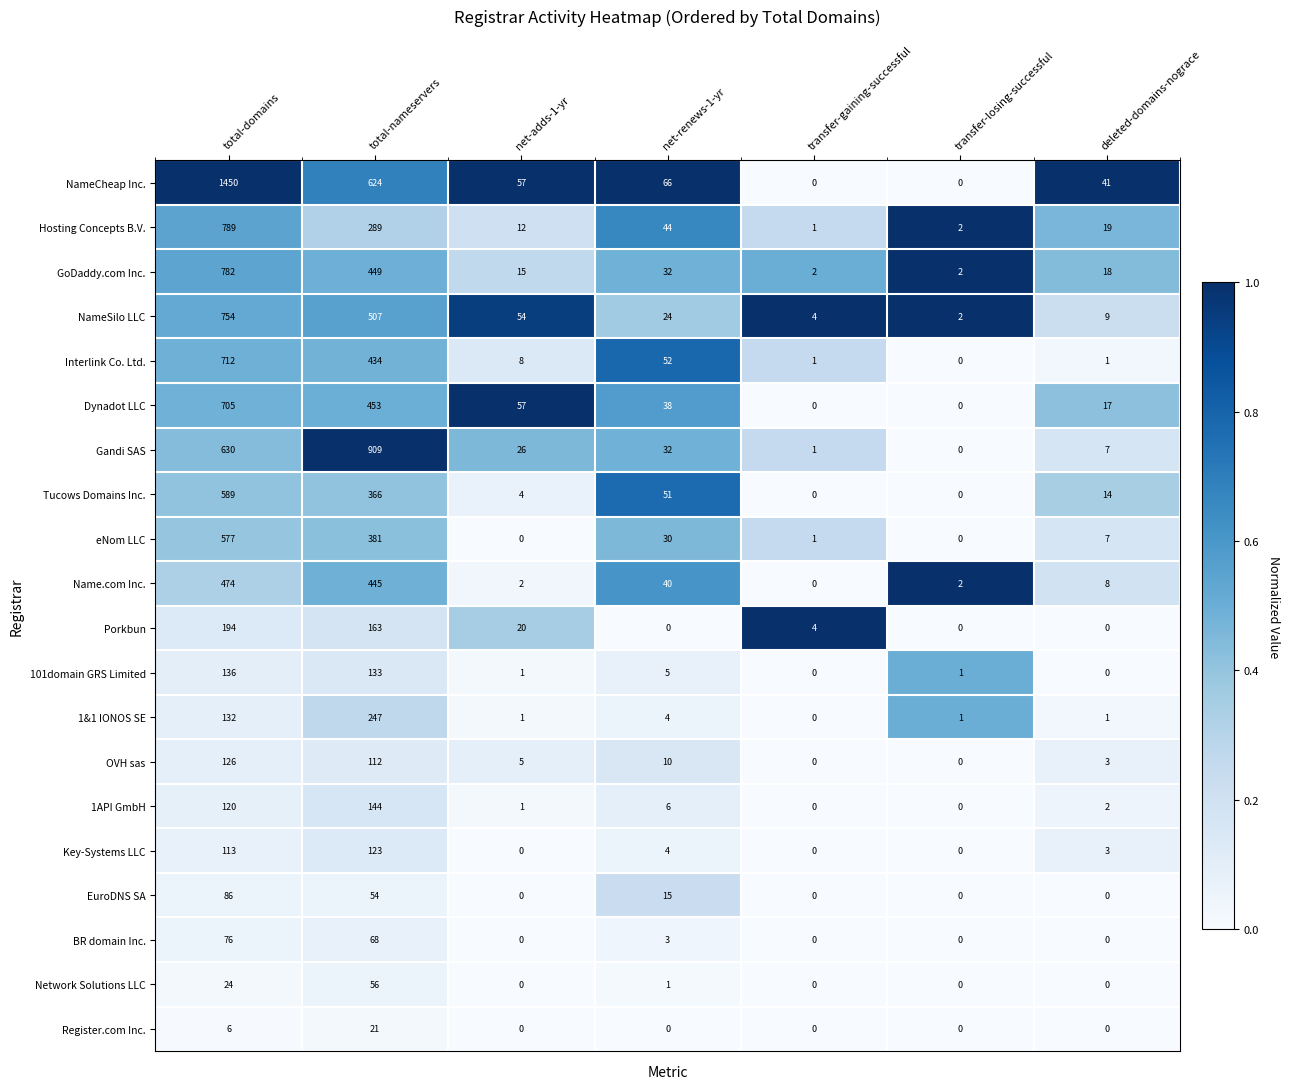

True or false: 101domain GRS Limited has a value of 133 at total-nameservers.

True